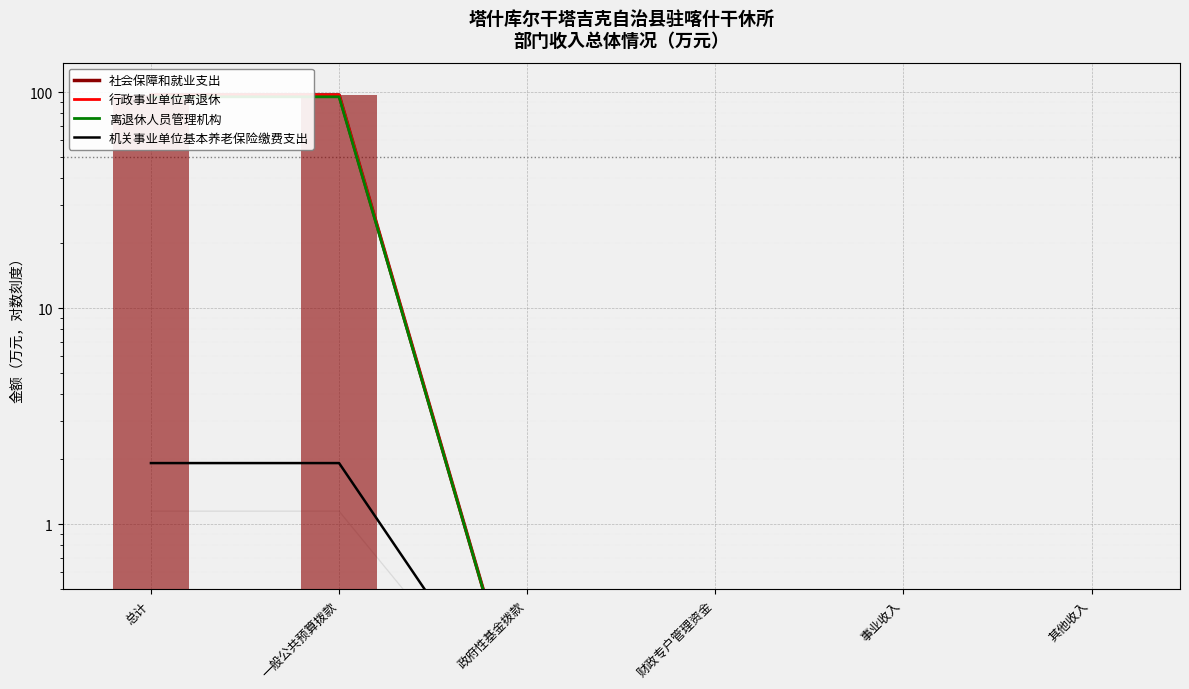

What position from the left is 财政专户管理资金?

4